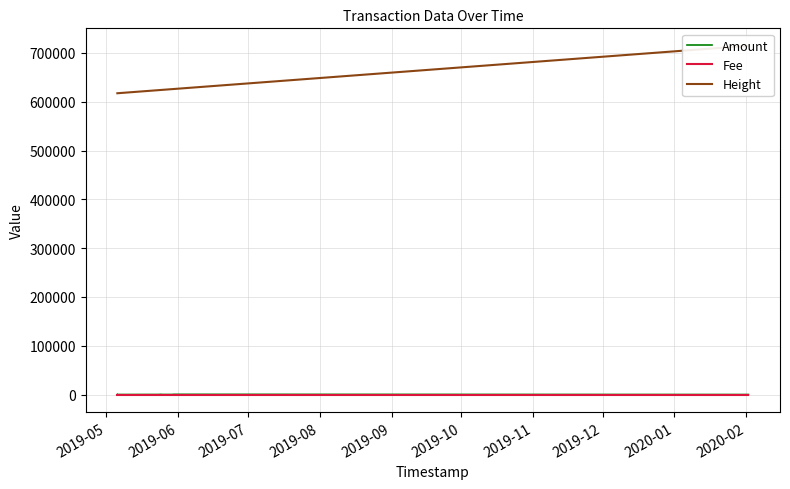

What is the difference between the maximum and minimum values in the Fee series?

1.0